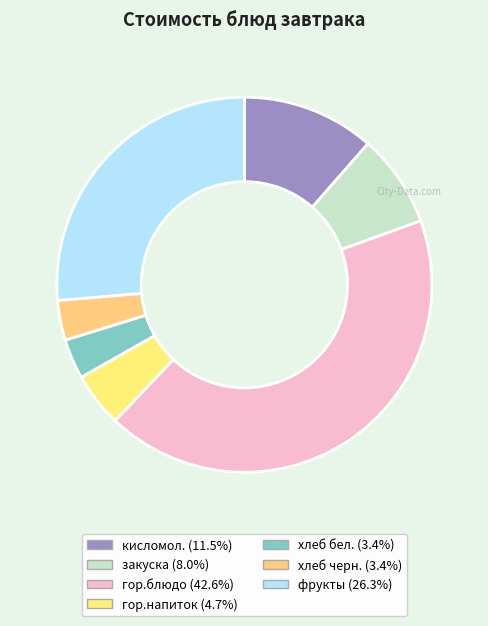

What percentage is the гор.напиток slice, to the nearest percent?

5%